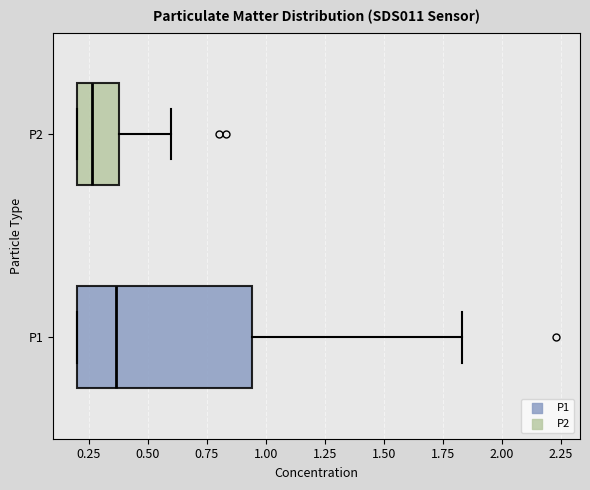

Which box's median line is the furthest to the right?

P1